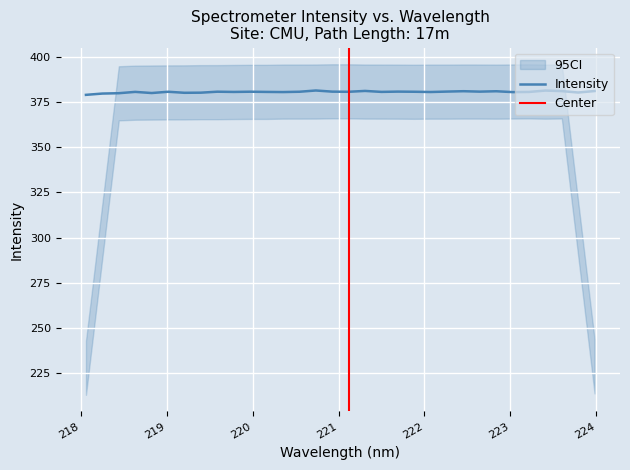

What is the sum of all values?

12182.9